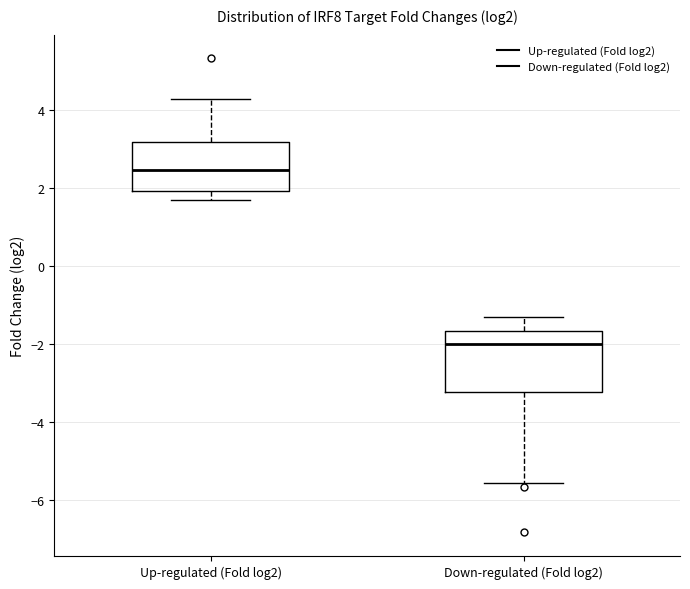

Which box's median line is the highest?

Up-regulated (Fold log2)